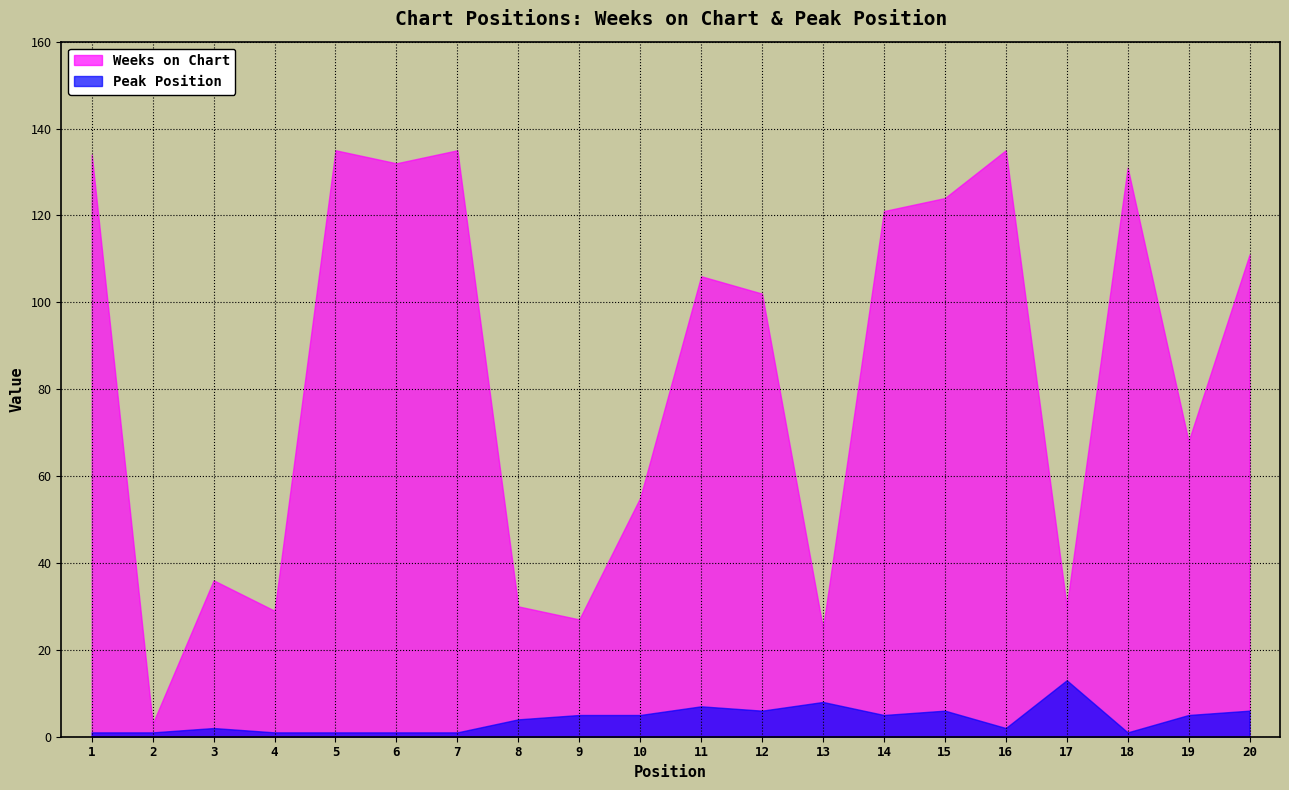

Is the value of Weeks on Chart at 16 greater than the value of Peak Position at 3?

Yes